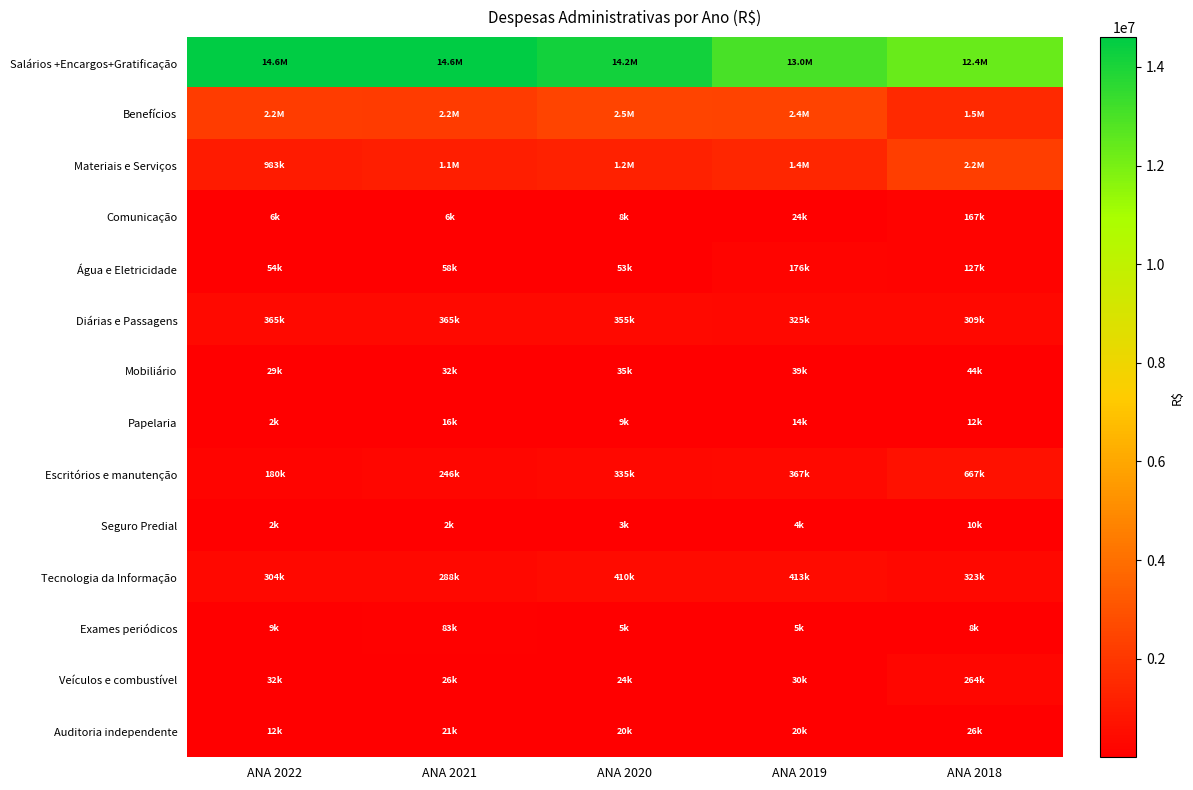

Which series has the largest total across all categories?

Salários +Encargos+Gratificação